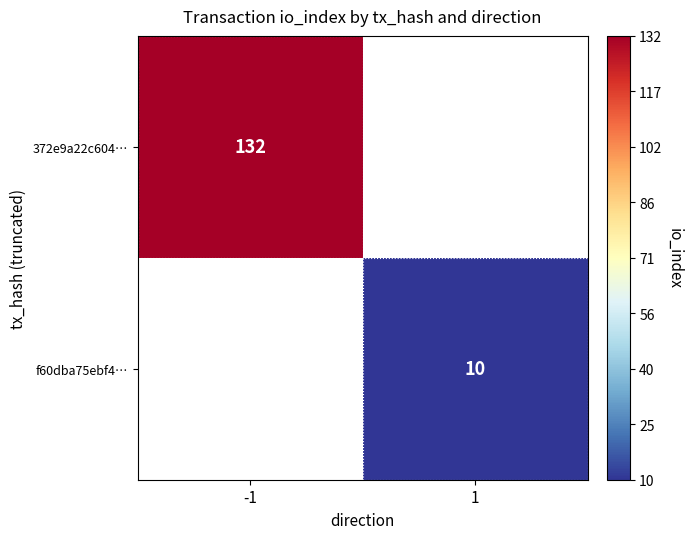

The value of 372e9a22c604… at -1 is 132. True or false?

True